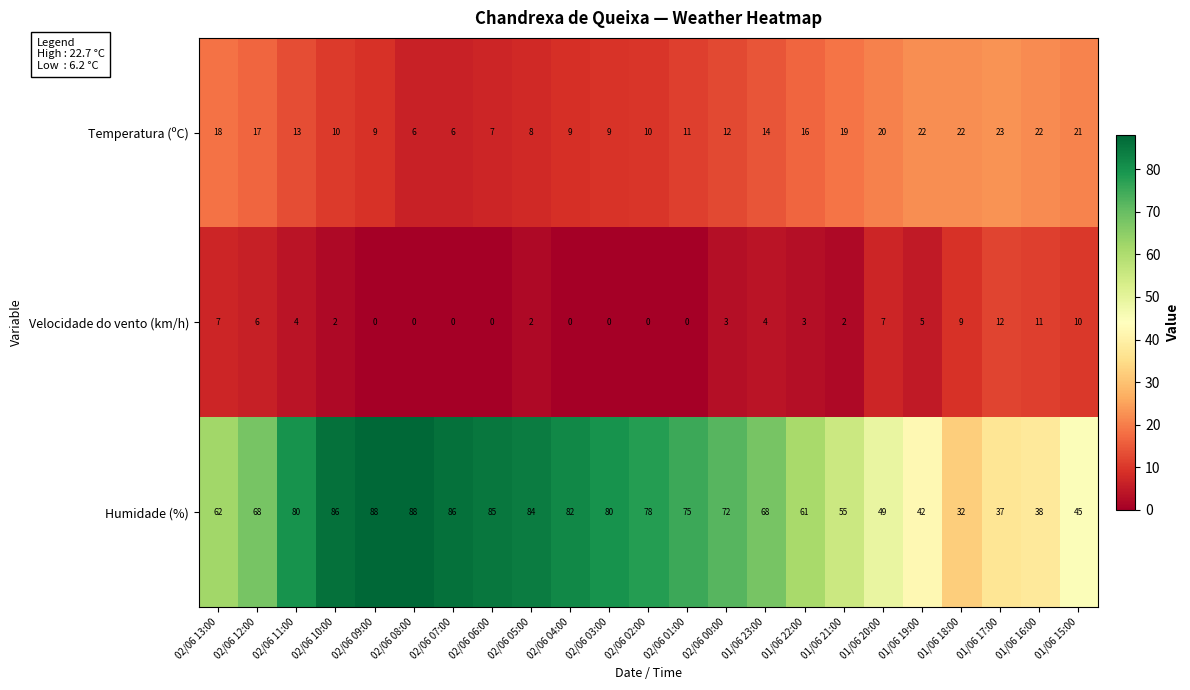

At which category is the sum across all series the highest?

02/06 10:00